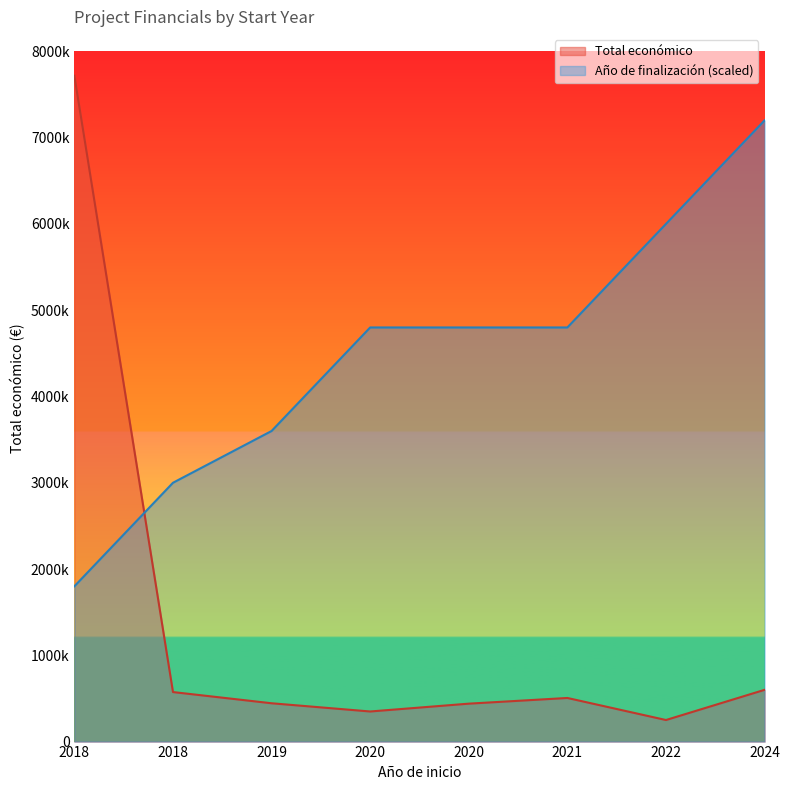

Which series changed the most between 2018 and 2021?

Año de finalización